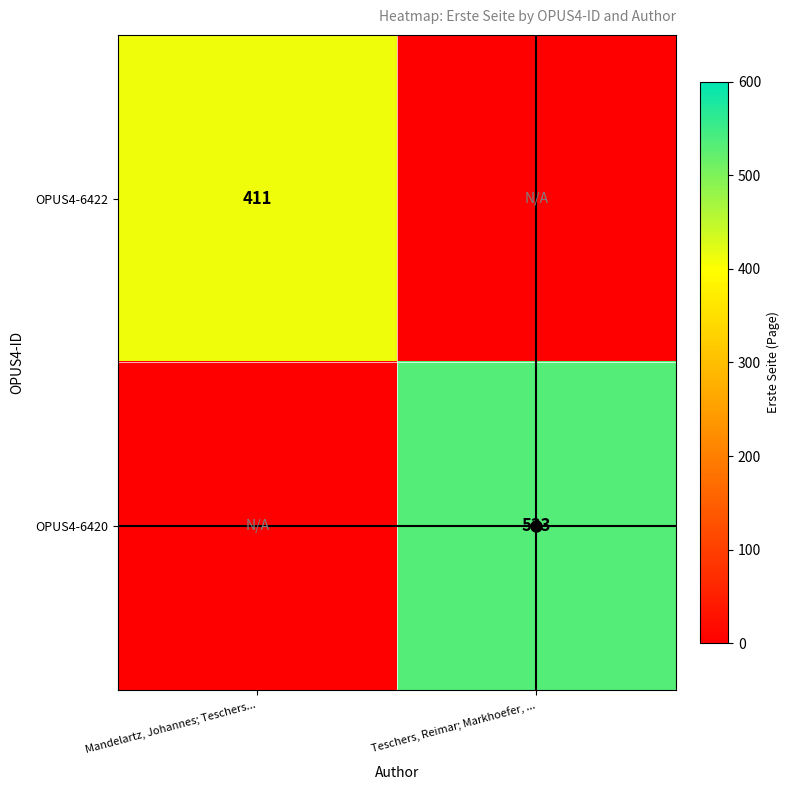

True or false: OPUS4-6422 has a value of 411 at Mandelartz, Johannes; Teschers....

True